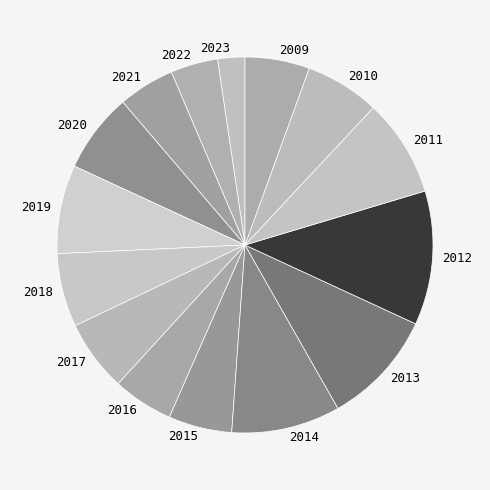

Count the number of slices in the pie.

15